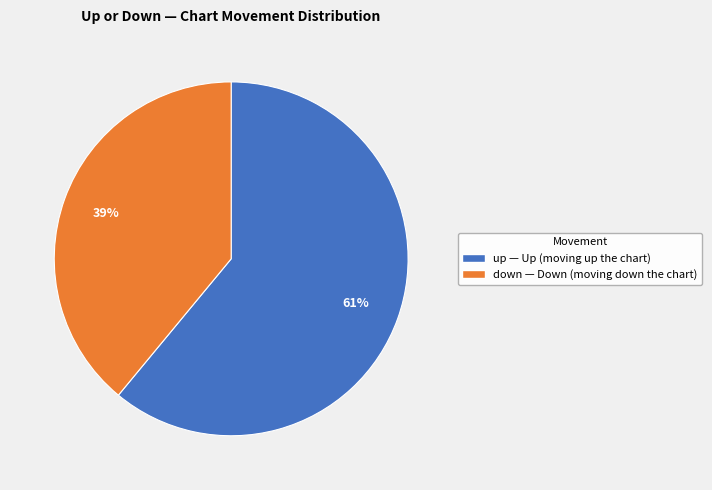

Between down and up, which is larger?

up